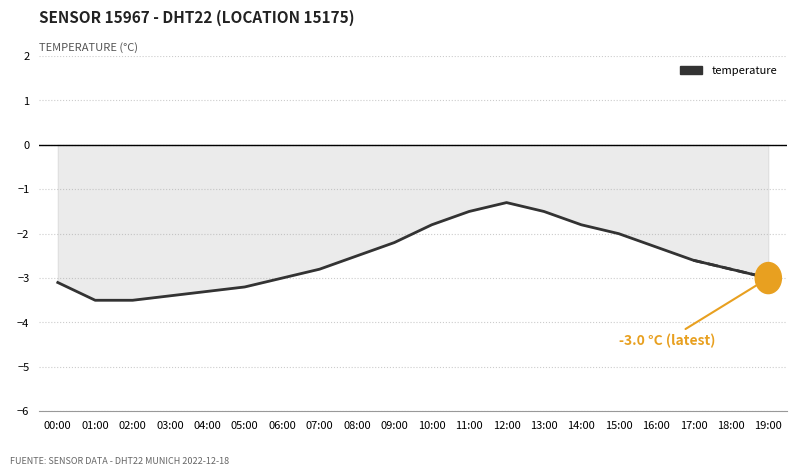

What value does the data have at 09:00?

-2.2